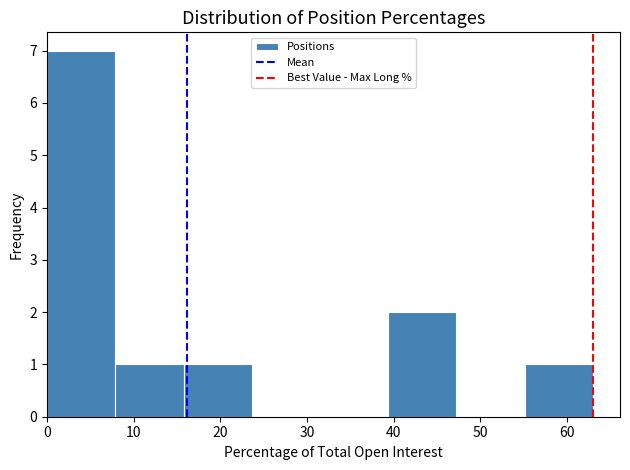

Reading left to right, transcribe this chart: for each bar, give the range it covers on the x-axis and its height. Neither the bar edges nor the heights are printed on the chart, so give them approximately, as read against the axes.

0 to 8: 7
8 to 16: 1
16 to 24: 1
24 to 31: 0
31 to 39: 0
39 to 47: 2
47 to 55: 0
55 to 63: 1